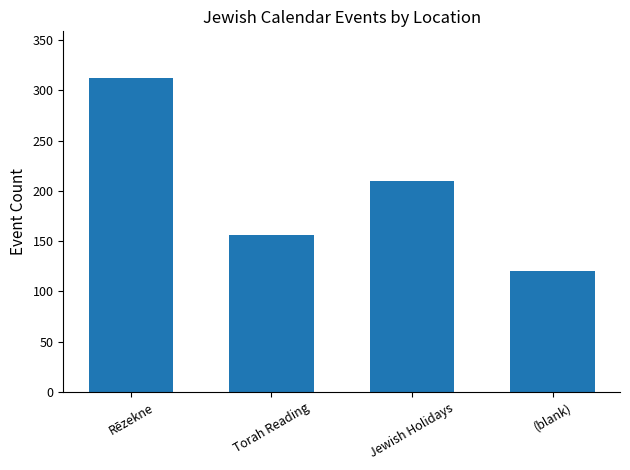

Between Rēzekne and Jewish Holidays, which is larger?

Rēzekne